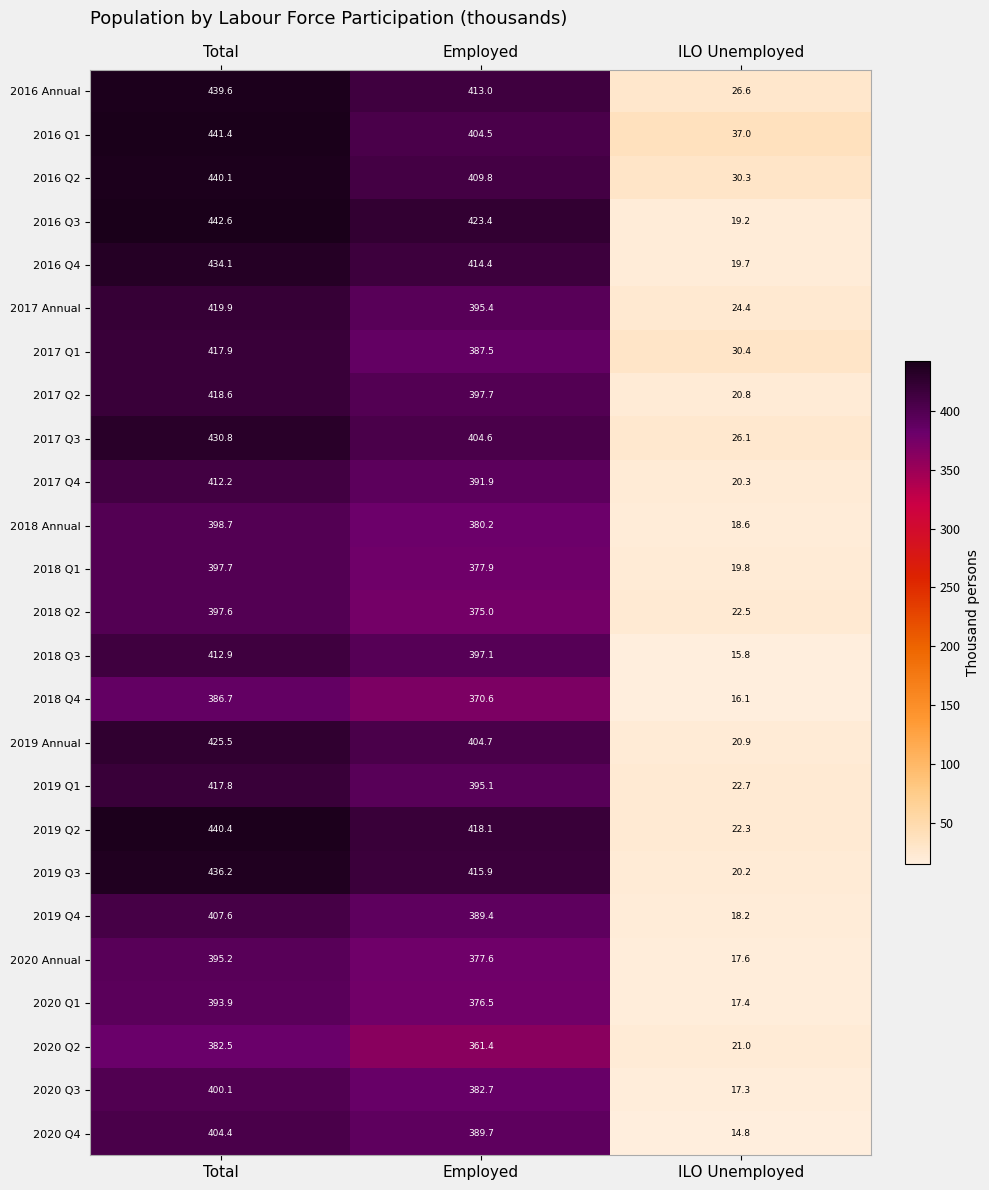

What is the minimum value shown in the chart?

14.8